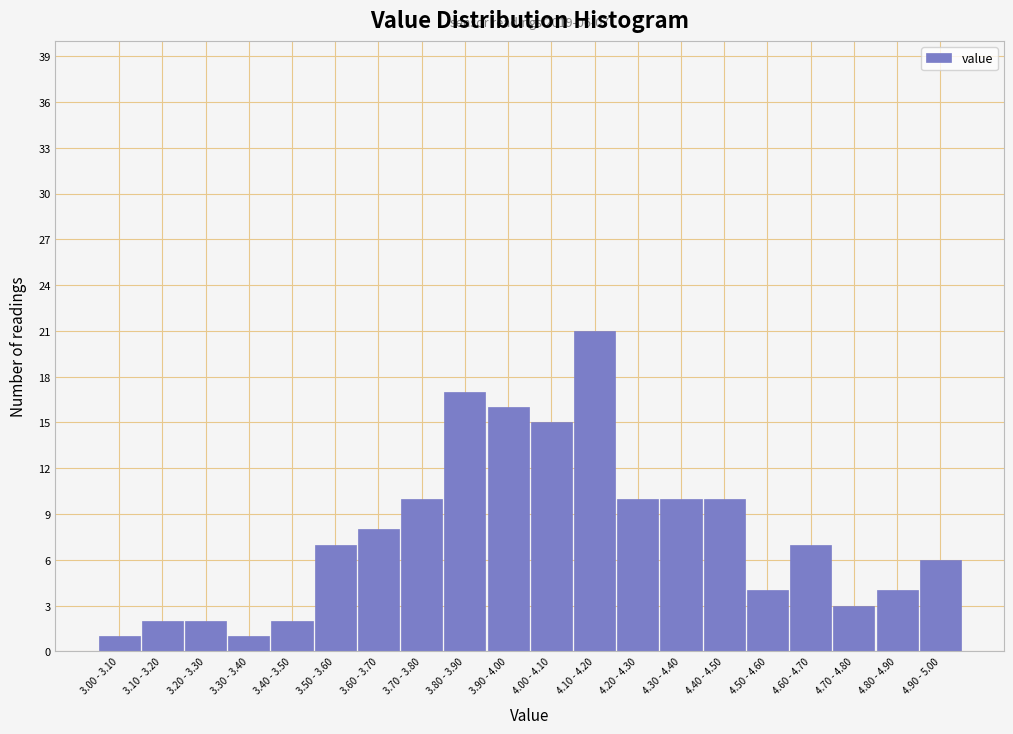

Reading right to left, what are all the values shown in this chart?

4.90 - 5.00=6	4.80 - 4.90=4	4.70 - 4.80=3	4.60 - 4.70=7	4.50 - 4.60=4	4.40 - 4.50=10	4.30 - 4.40=10	4.20 - 4.30=10	4.10 - 4.20=21	4.00 - 4.10=15	3.90 - 4.00=16	3.80 - 3.90=17	3.70 - 3.80=10	3.60 - 3.70=8	3.50 - 3.60=7	3.40 - 3.50=2	3.30 - 3.40=1	3.20 - 3.30=2	3.10 - 3.20=2	3.00 - 3.10=1